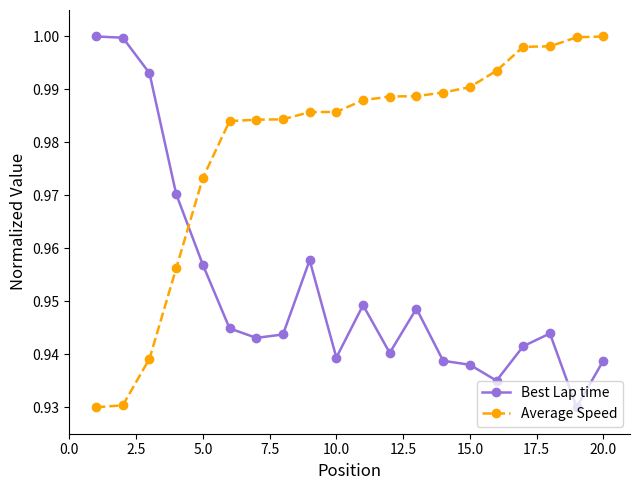

What is the sum of all Best Lap time values?

19.1